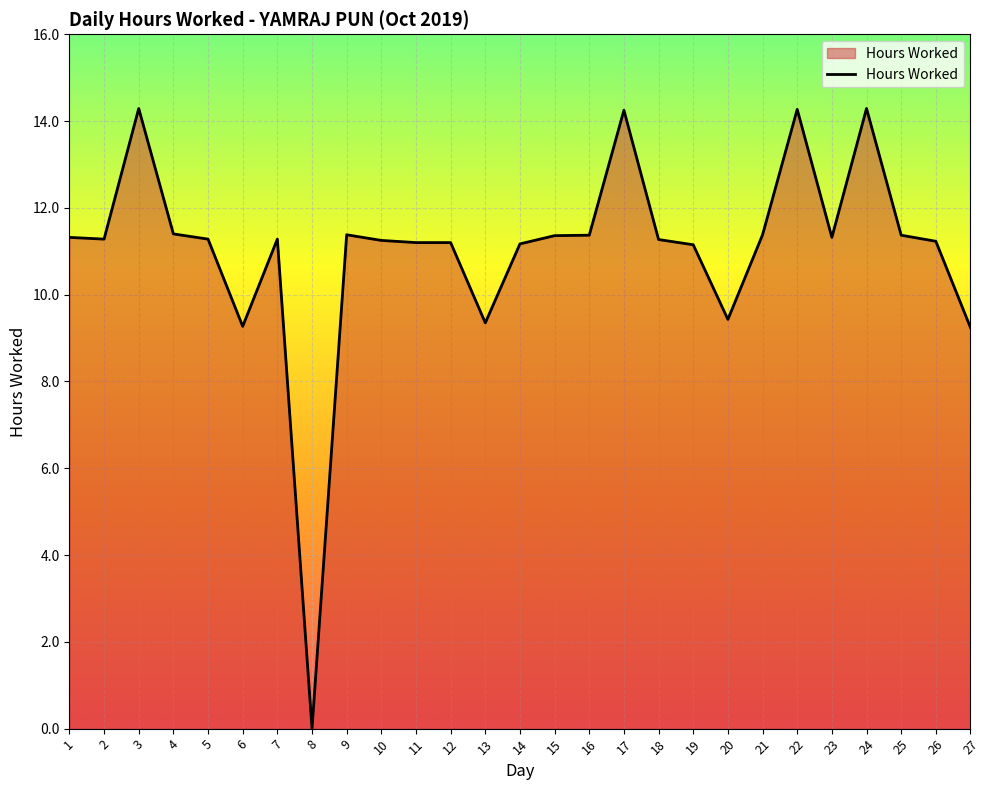

What is the maximum value shown in the chart?

14.3